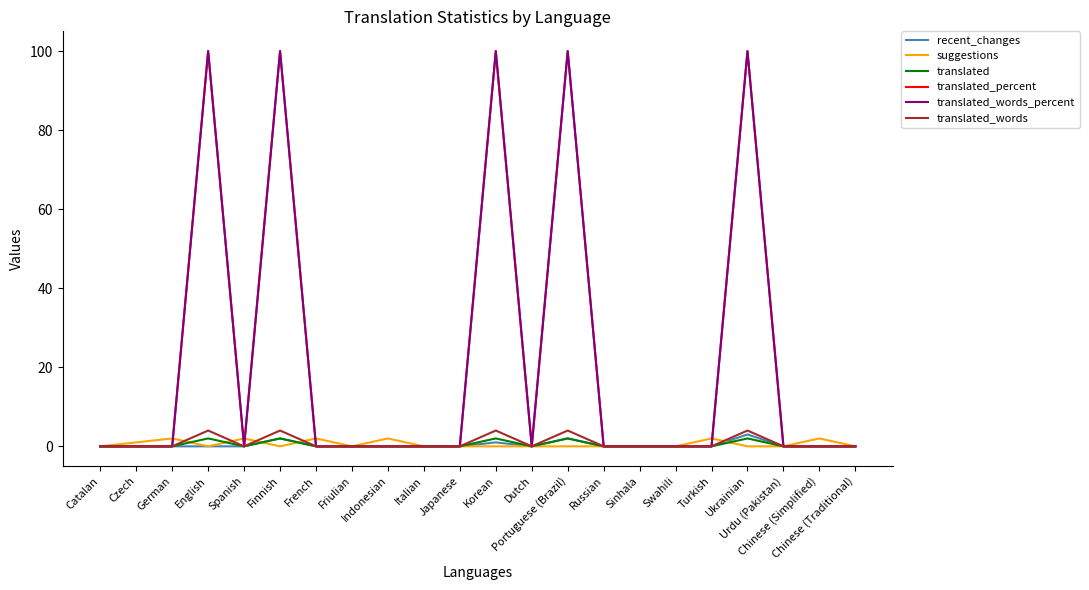

What is the sum of all translated_percent values?

500